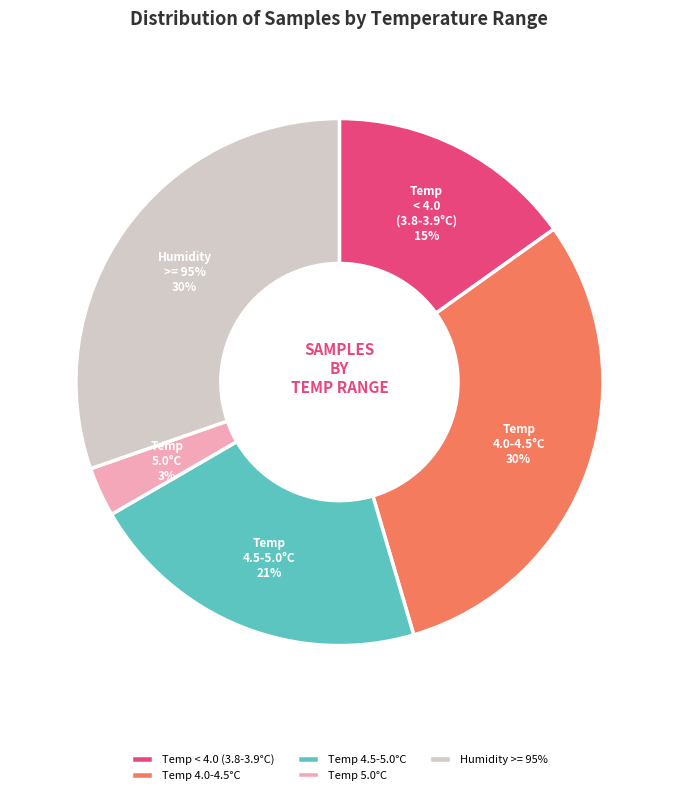

Does Min_cycle=29 (Samples~4875808) account for over 50% of the chart?

No